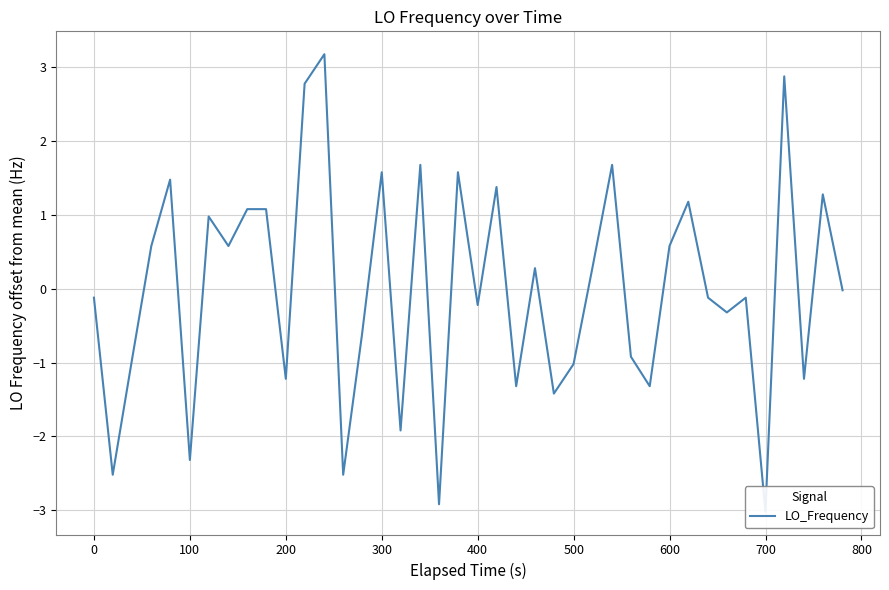

Which has a higher value, 500 or 32?

500